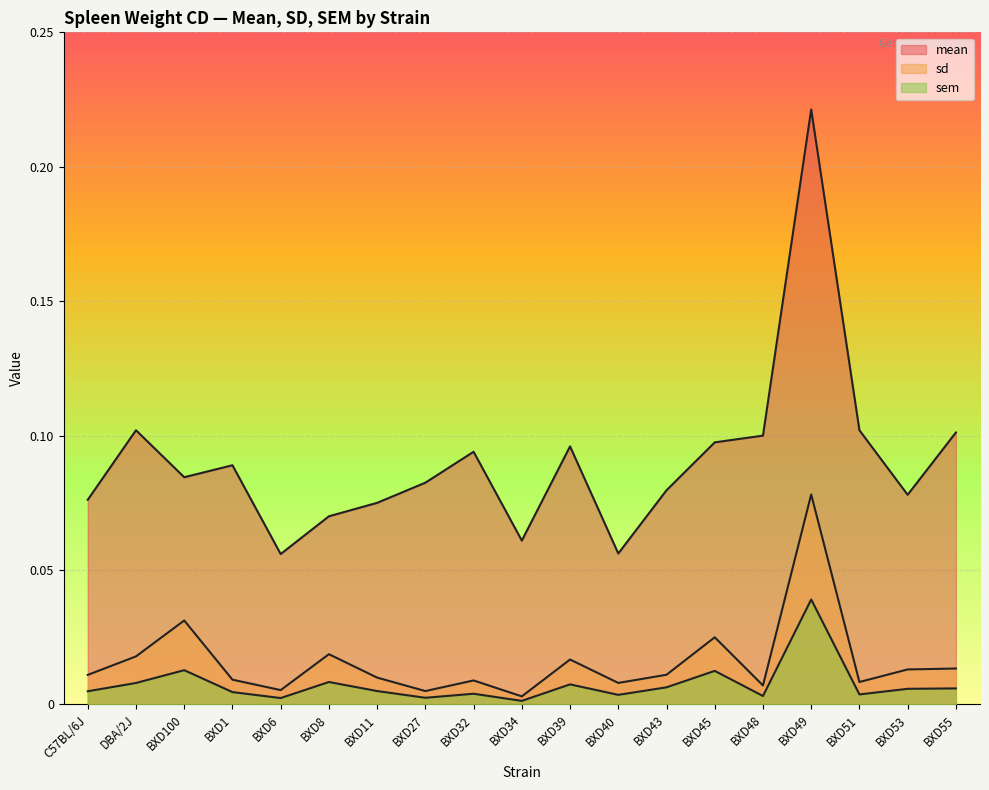

Is it true that sem equals 0.0 at BXD27?

True